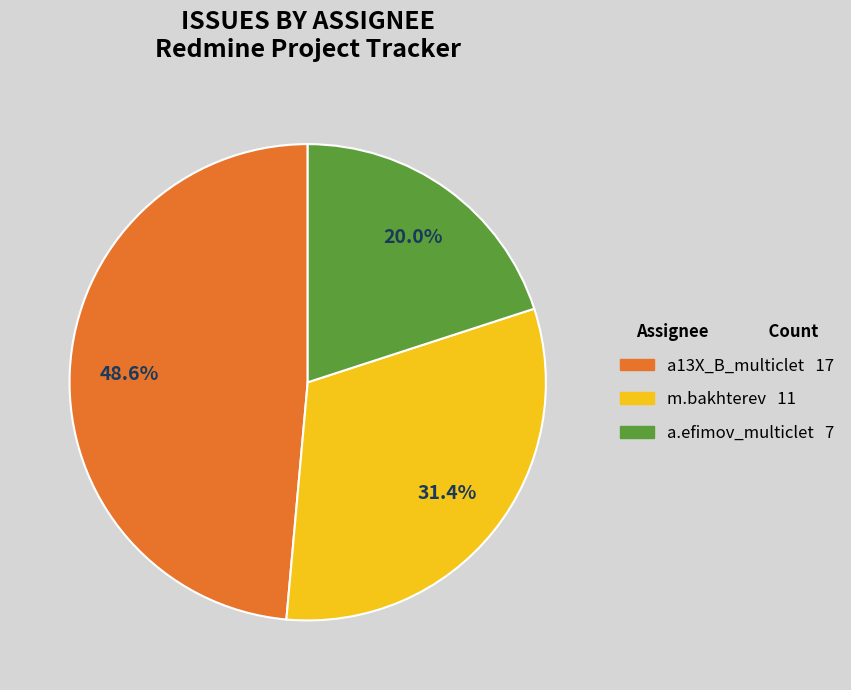

To the nearest percent, what is the difference between the largest and smallest slice percentages?

29%